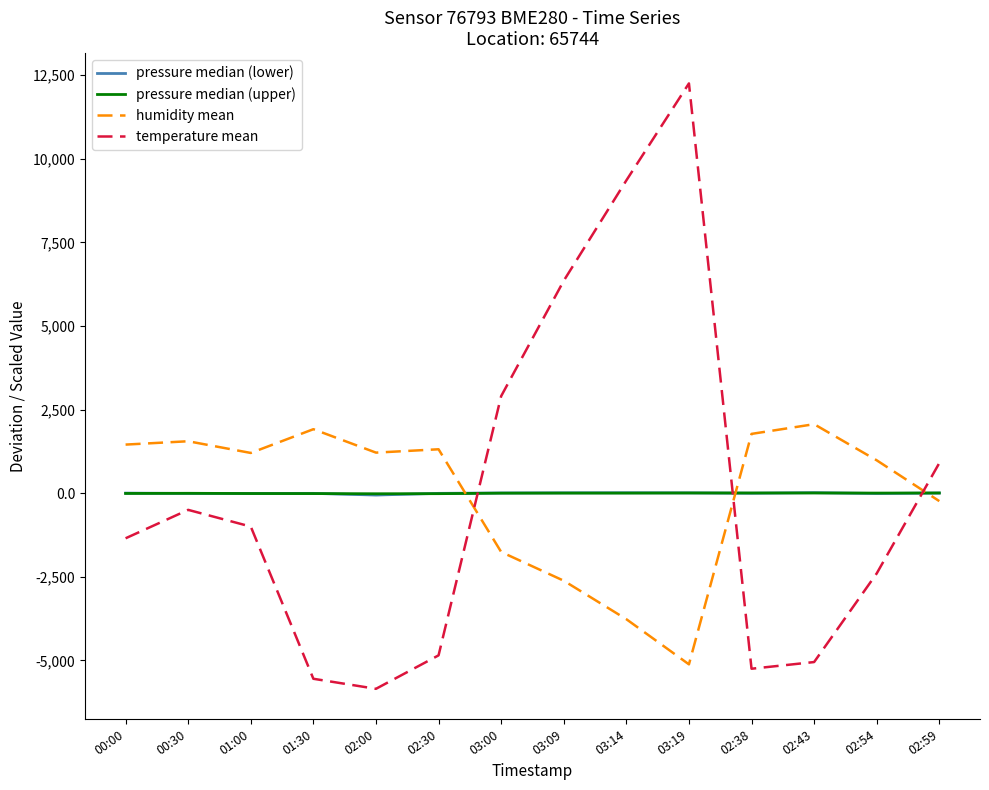

Which series has the widest spread of values?

temperature mean